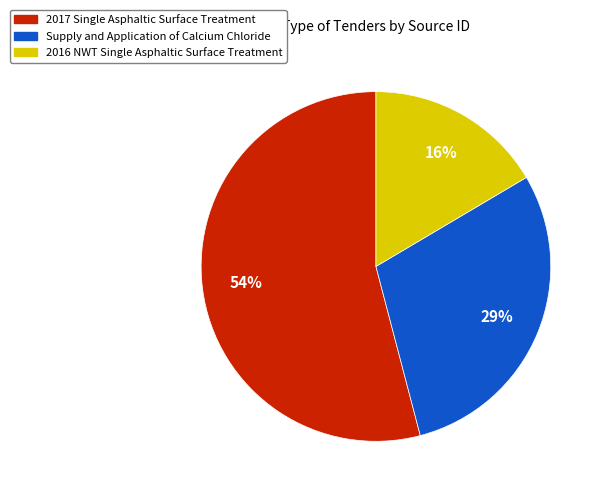

Which has a higher value, 2016 NWT Single Asphaltic Surface Treatment or 2017 Single Asphaltic Surface Treatment?

2017 Single Asphaltic Surface Treatment